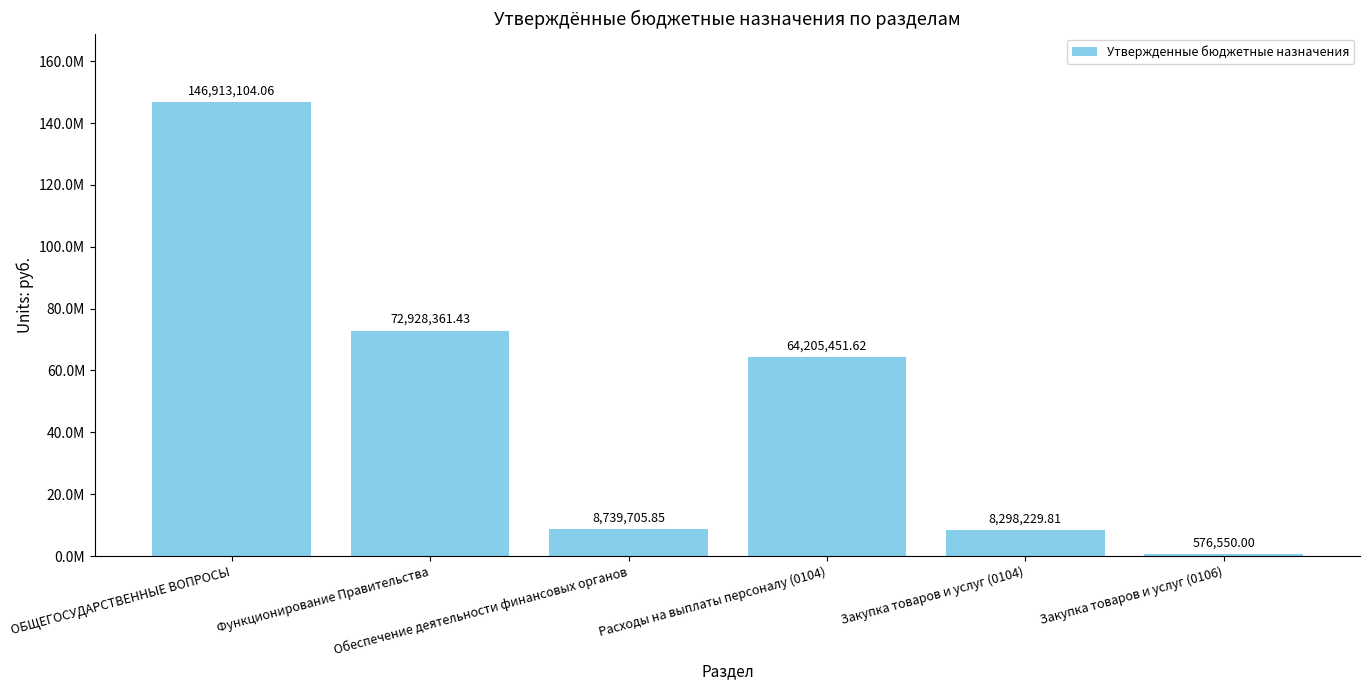

Rank the categories by value from highest to lowest.

ОБЩЕГОСУДАРСТВЕННЫЕ ВОПРОСЫ, Функционирование Правительства, Расходы на выплаты персоналу (0104), Обеспечение деятельности финансовых органов, Закупка товаров и услуг (0104), Закупка товаров и услуг (0106)